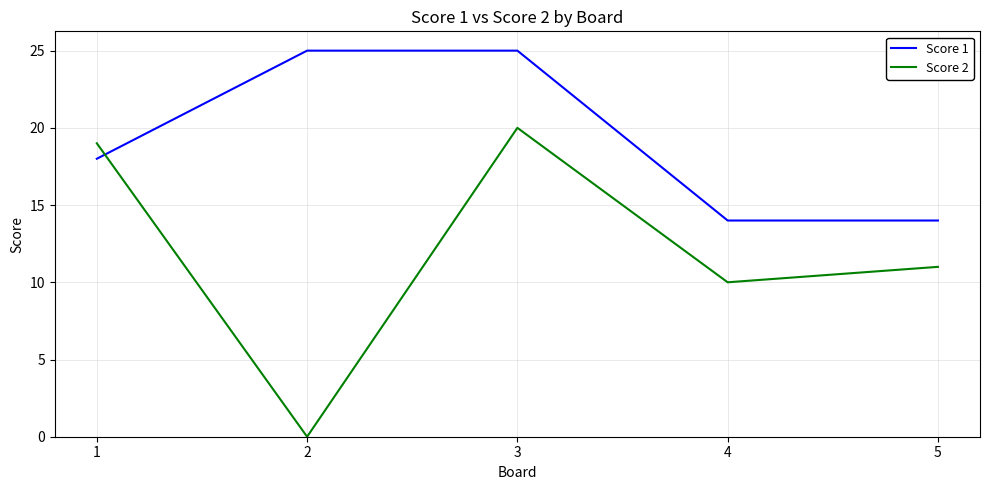

Is it true that Score 2 equals 17 at 4?

False